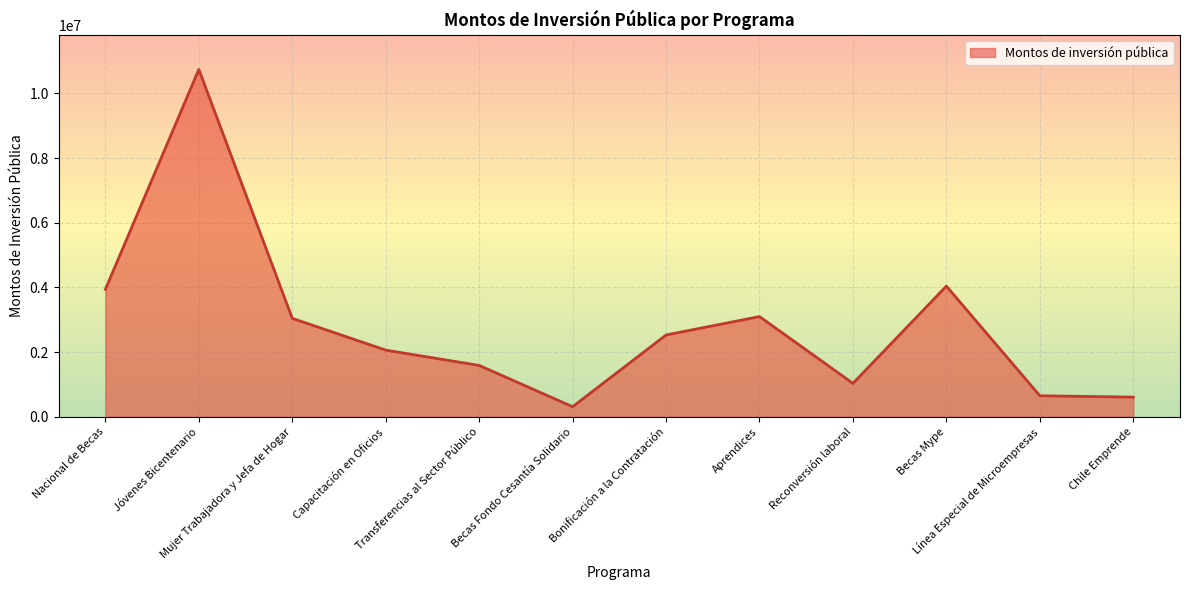

What is the smallest value displayed?

314101